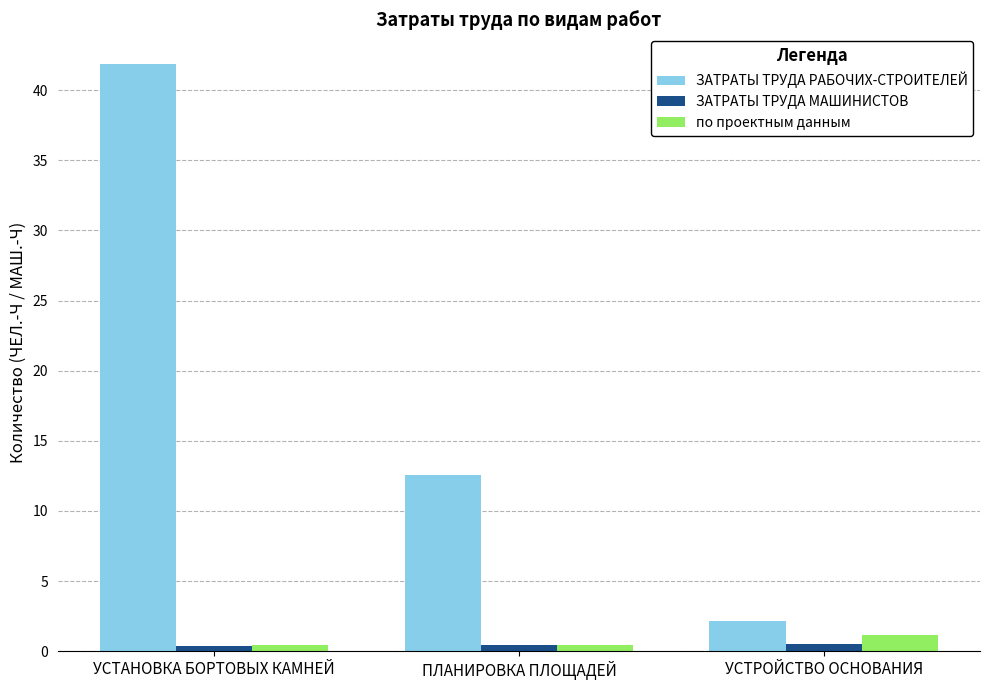

Which series changed the most between УСТАНОВКА БОРТОВЫХ КАМНЕЙ and ПЛАНИРОВКА ПЛОЩАДЕЙ?

ЗАТРАТЫ ТРУДА РАБОЧИХ-СТРОИТЕЛЕЙ